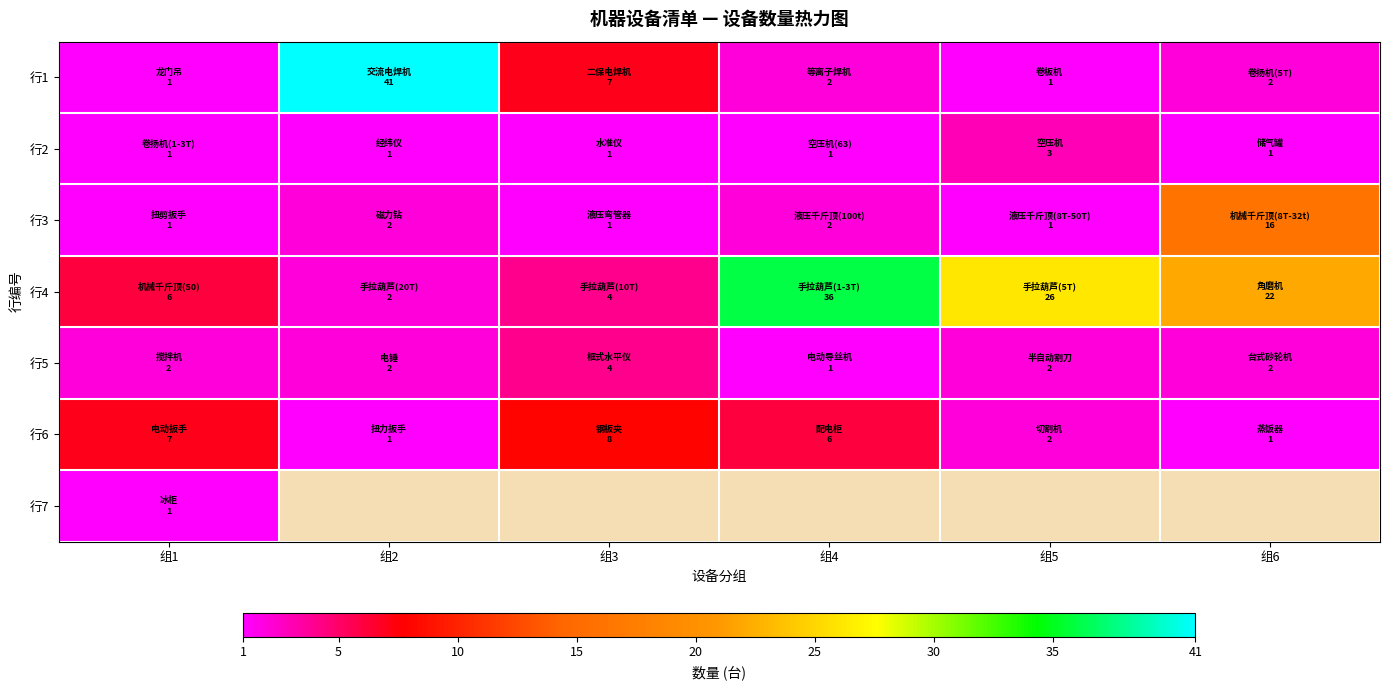

The 行3 series shows 1.1 at 组4. True or false?

False